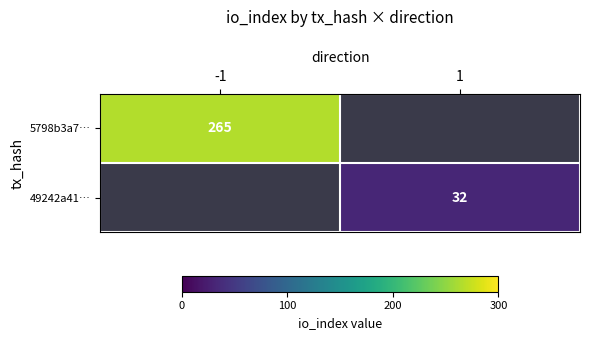

At how many categories does at least one series exceed 213?

1